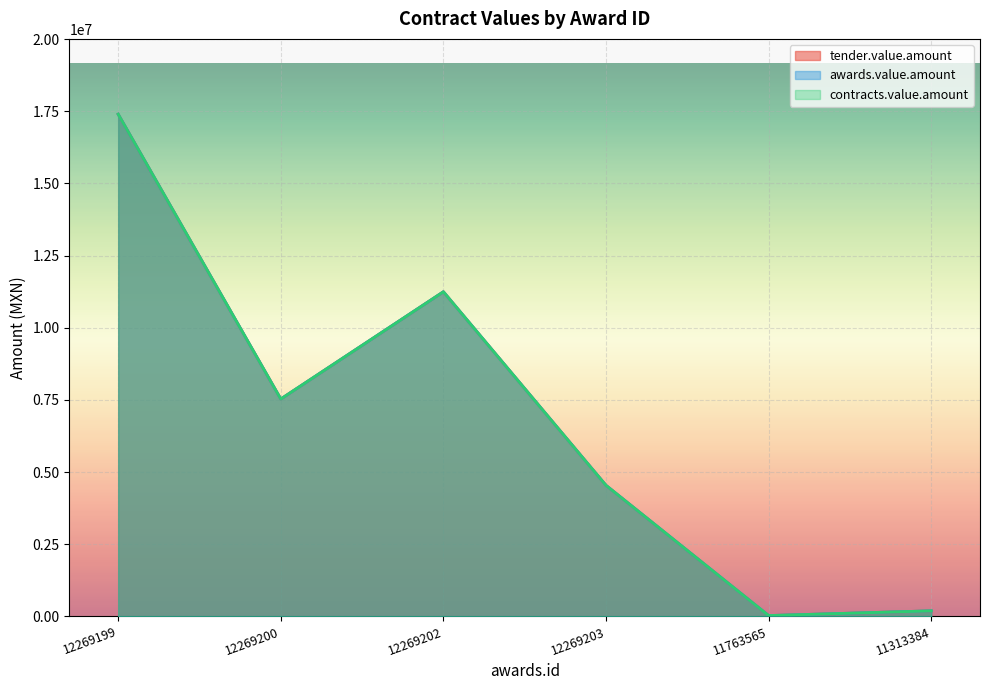

Reading right to left, extract all data points from this chart.

tender.value.amount: 191015.0	27000.0	4537335.2	11244778.8	7529202.2	17395793.7
awards.value.amount: 191015.0	27000.0	4537335.2	11244778.8	7529202.2	17395793.7
contracts.value.amount: 191015.0	27000.0	4537335.2	11244778.8	7529202.2	17395793.7